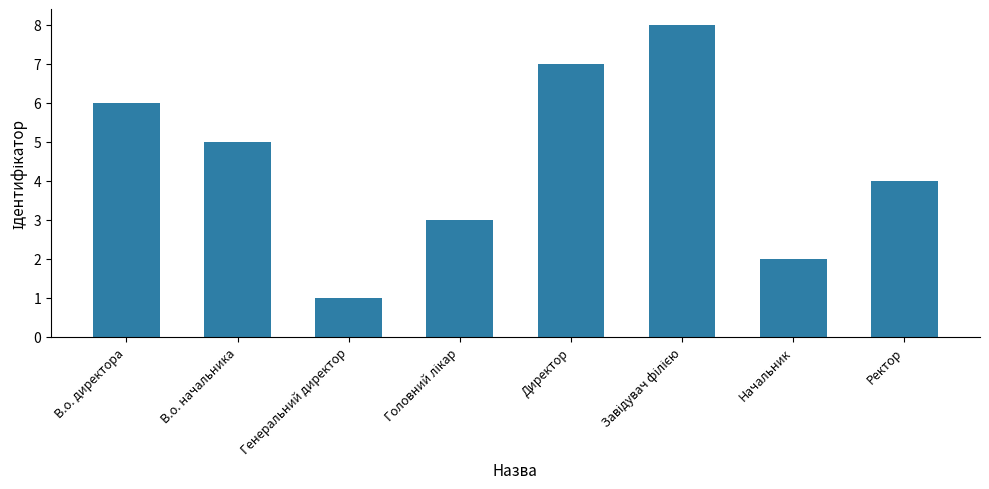

What is the value of the 4th bar from the left?

3